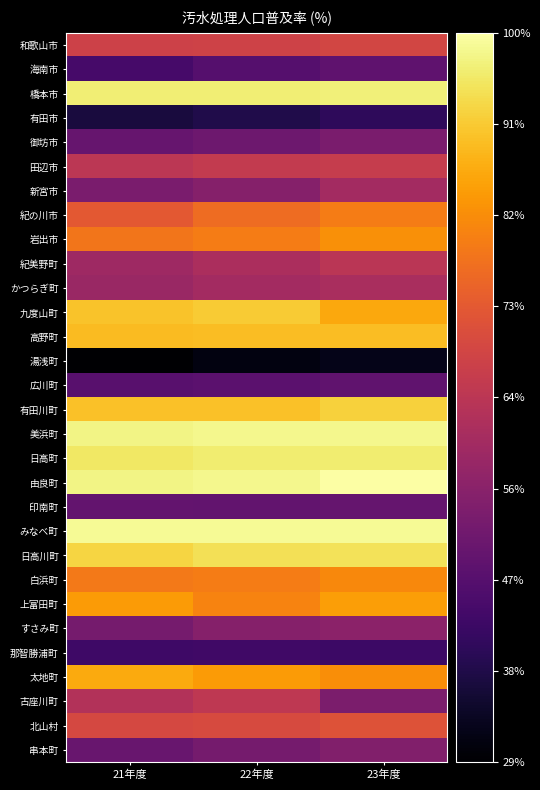

Reading left to right, transcribe all the data shown in this chart.

和歌山市: 21年度=68.0	22年度=68.3	23年度=69.2
海南市: 21年度=44.1	22年度=46.5	23年度=48.4
橋本市: 21年度=96.6	22年度=96.6	23年度=96.9
有田市: 21年度=36.7	22年度=38.0	23年度=40.1
御坊市: 21年度=49.6	22年度=50.8	23年度=52.9
田辺市: 21年度=64.7	22年度=65.9	23年度=66.7
新宮市: 21年度=53.0	22年度=55.0	23年度=60.3
紀の川市: 21年度=73.1	22年度=76.7	23年度=79.6
岩出市: 21年度=78.5	22年度=79.7	23年度=82.8
紀美野町: 21年度=59.3	22年度=61.7	23年度=64.3
かつらぎ町: 21年度=58.6	22年度=60.1	23年度=61.3
九度山町: 21年度=90.1	22年度=91.2	23年度=86.3
高野町: 21年度=89.2	22年度=89.2	23年度=89.2
湯浅町: 21年度=29.2	22年度=31.1	23年度=32.2
広川町: 21年度=47.2	22年度=47.6	23年度=48.5
有田川町: 21年度=90.0	22年度=89.8	23年度=92.1
美浜町: 21年度=97.6	22年度=98.1	23年度=98.2
日高町: 21年度=95.3	22年度=96.3	23年度=96.3
由良町: 21年度=97.5	22年度=98.1	23年度=100.0
印南町: 21年度=49.2	22年度=48.9	23年度=49.3
みなべ町: 21年度=98.9	22年度=98.9	23年度=98.8
日高川町: 21年度=92.8	22年度=94.2	23年度=94.5
白浜町: 21年度=79.0	22年度=79.7	23年度=81.5
上富田町: 21年度=84.2	22年度=80.8	23年度=84.9
すさみ町: 21年度=52.3	22年度=54.9	23年度=56.1
那智勝浦町: 21年度=42.8	22年度=42.9	23年度=42.4
太地町: 21年度=86.6	22年度=84.3	23年度=82.5
古座川町: 21年度=62.9	22年度=65.3	23年度=53.3
北山村: 21年度=69.7	22年度=70.1	23年度=71.9
串本町: 21年度=49.9	22年度=52.3	23年度=54.4